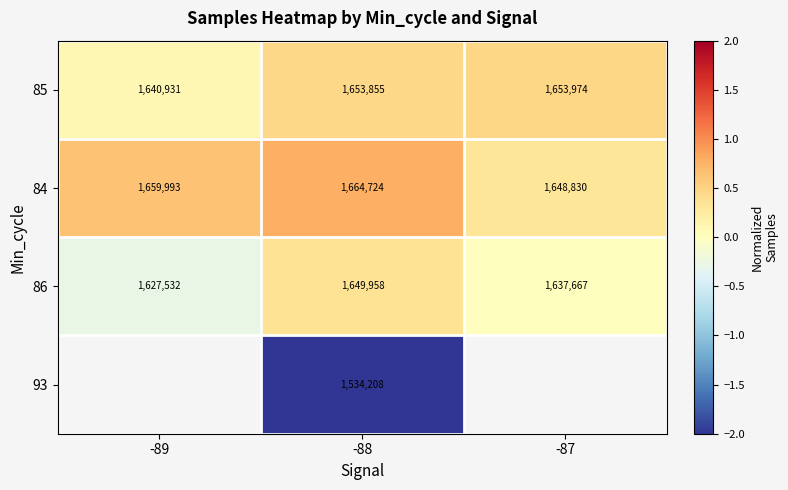

Is the value of 85 at -87 greater than the value of 86 at -88?

Yes